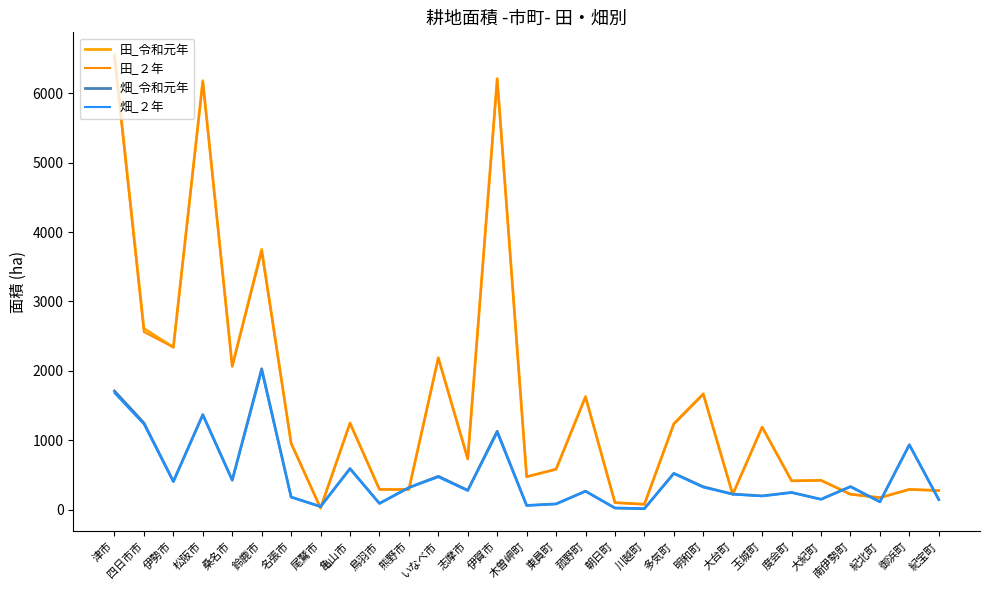

The value of 畑_２年 at 南伊勢町 is 111. True or false?

False